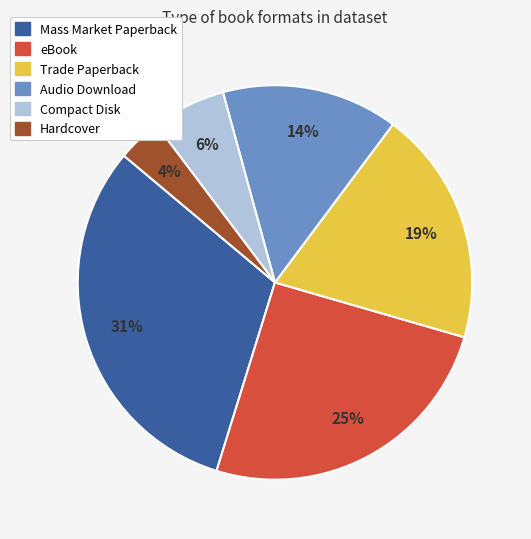

Count the number of slices in the pie.

6